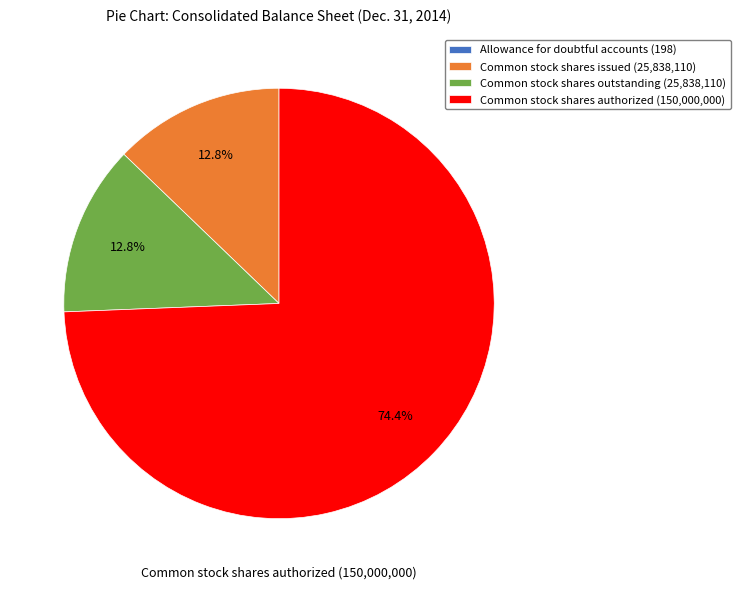

Which slice represents more than half of the pie?

Common stock shares authorized (150,000,000)